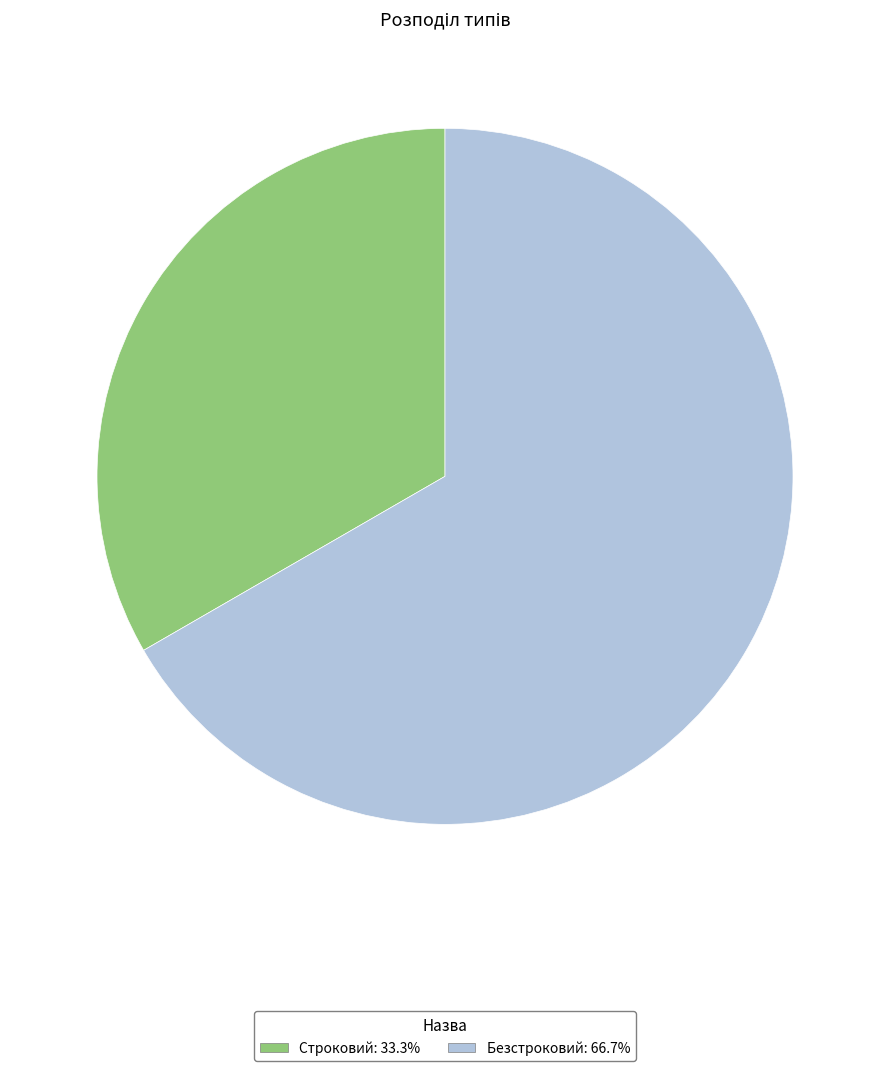

True or false: Строковий accounts for 33% of the total.

True